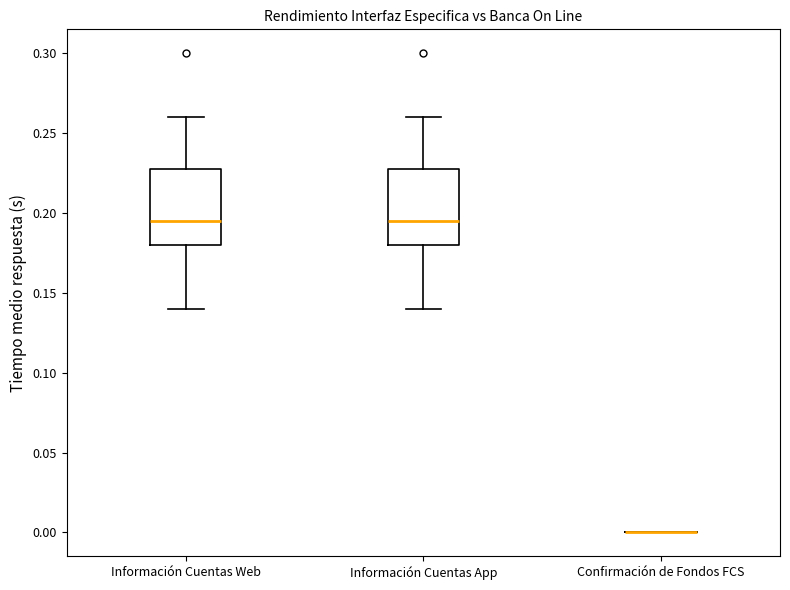

Reading left to right, transcribe this box plot: for each box, give where its median line is, the range the box spans, and where its two whiskers end, as read against the y-axis. The values are not printed on the chart, so give them approximately, as read against the axis.

Información Cuentas Web: median 0.195, box 0.180 to 0.230, whiskers 0.140 to 0.260
Información Cuentas App: median 0.195, box 0.180 to 0.230, whiskers 0.140 to 0.260
Confirmación de Fondos FCS: box collapsed to a line at 0.000, whiskers 0.000 to 0.000